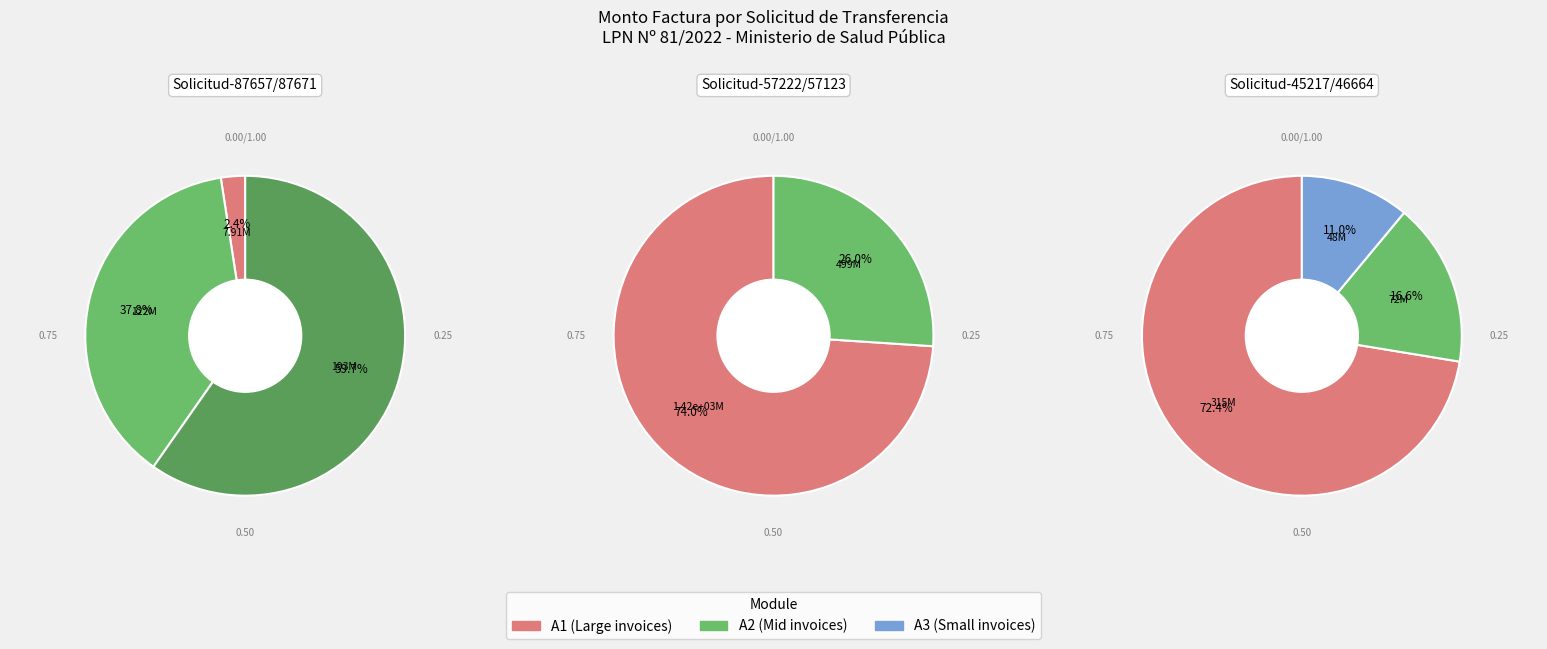

How many segments does this pie chart have?

8